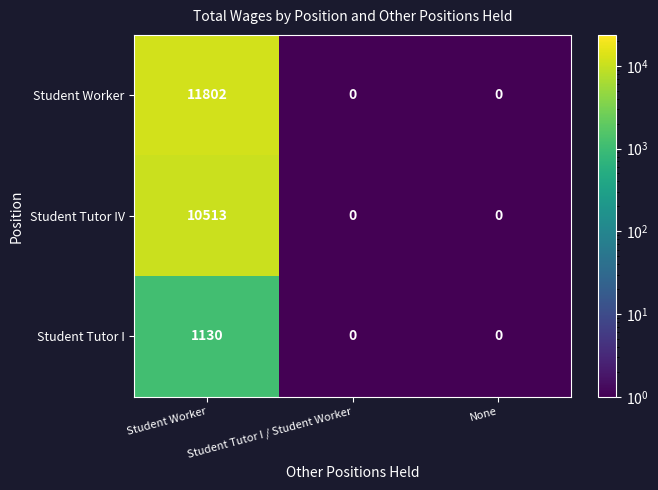

At which category is the sum across all series the highest?

Student Worker